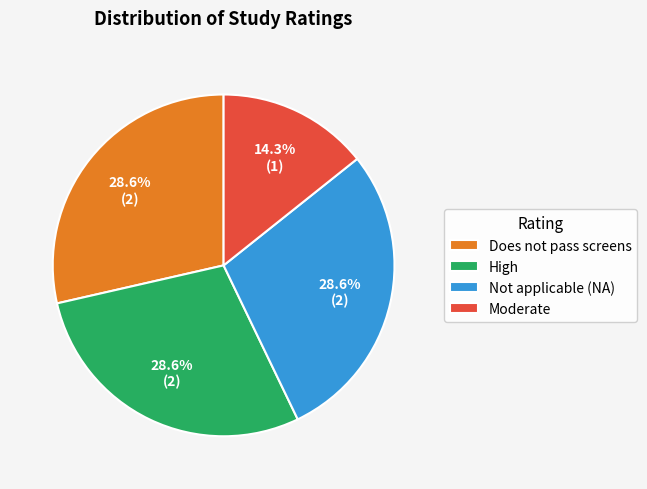

How many segments does this pie chart have?

4